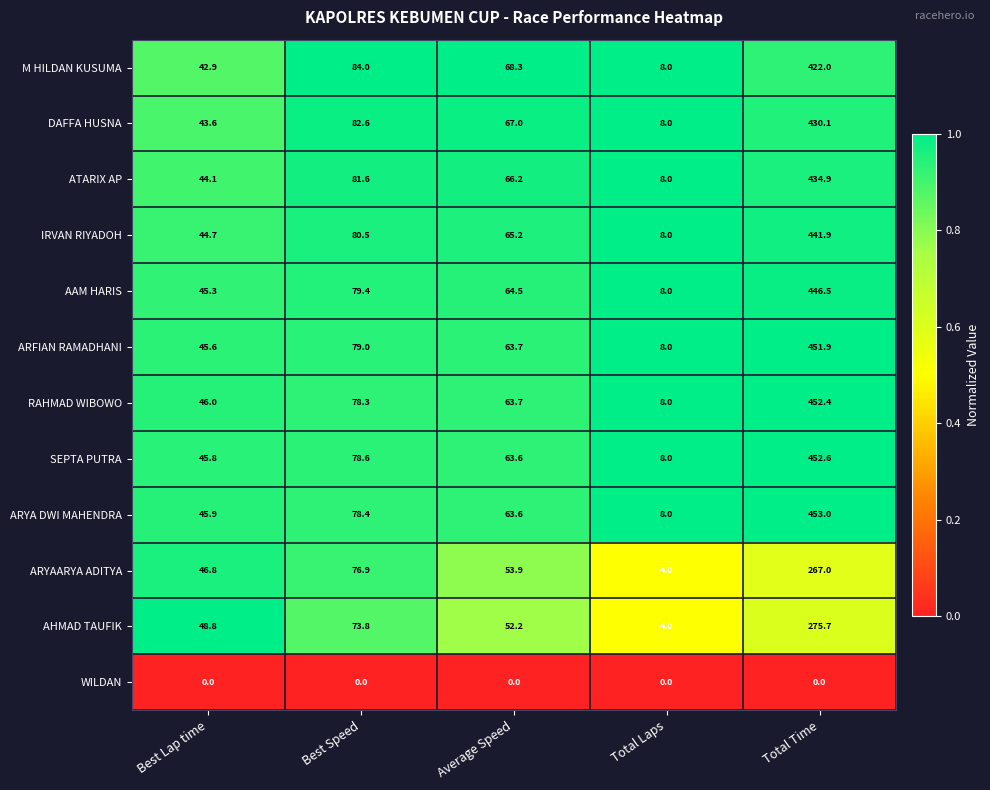

What is the difference between the maximum and second lowest values in the ARYAARYA ADITYA series?

220.2